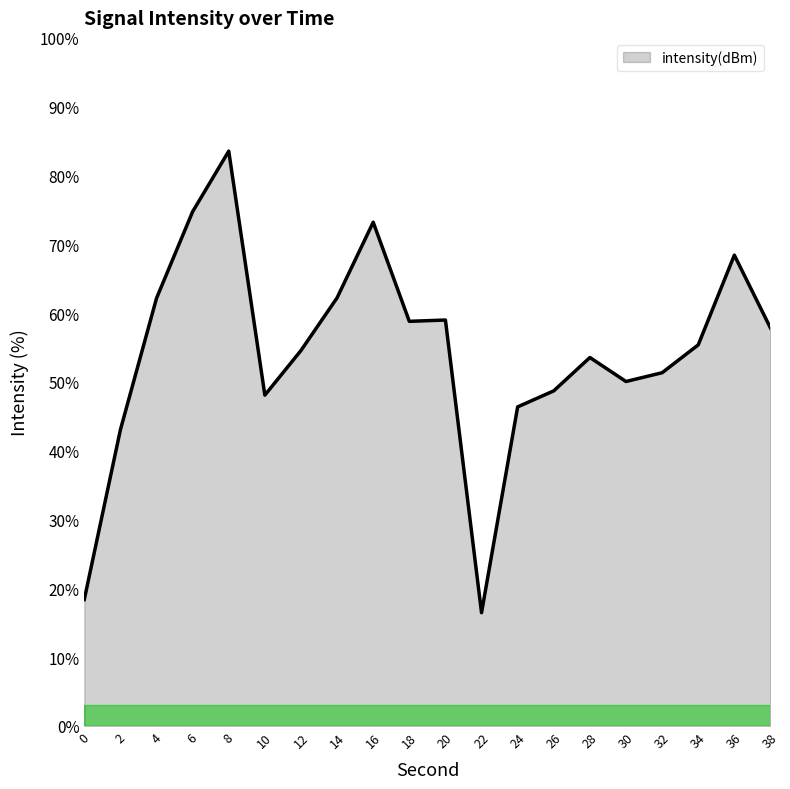

What is the difference between the maximum and minimum values?

67.1